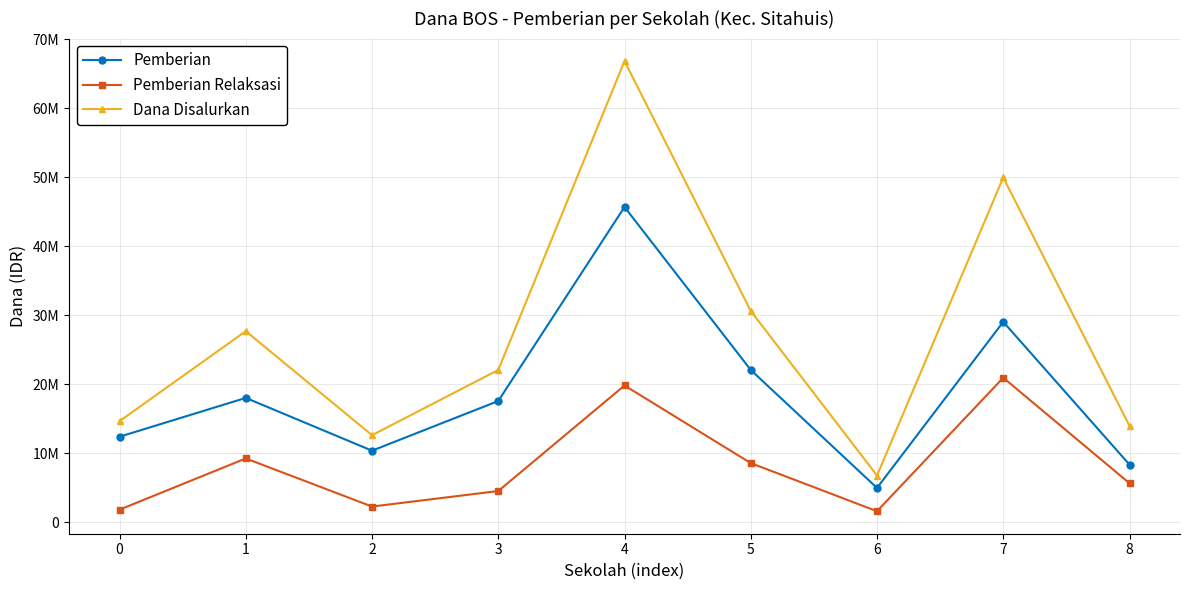

What are all the series names shown in the legend?

Pemberian, Pemberian Relaksasi, Dana Disalurkan